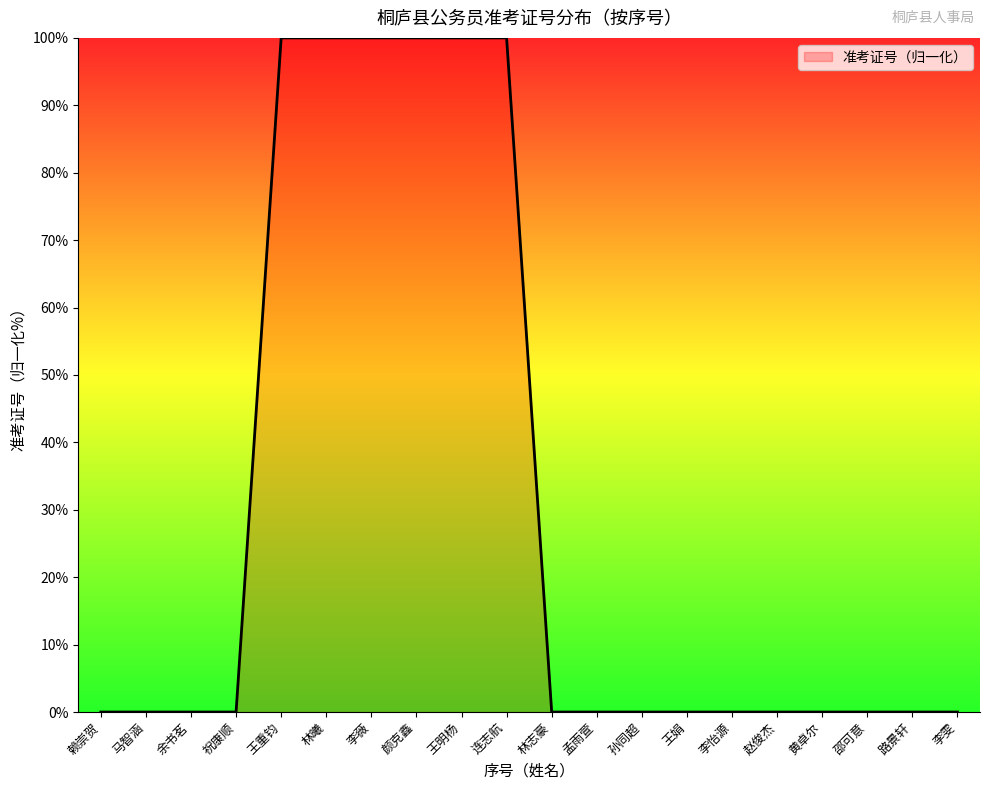

What position from the right is 林曦?

15